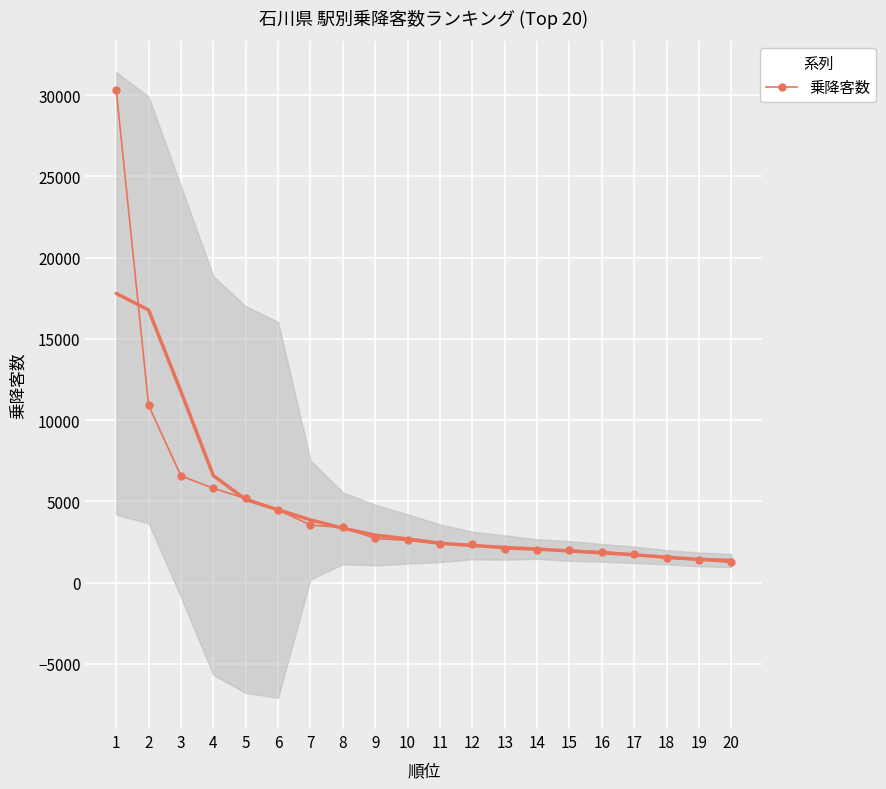

List the labels in order of value, smallest first.

20, 19, 18, 17, 16, 15, 14, 13, 12, 11, 10, 9, 8, 7, 6, 5, 4, 3, 2, 1